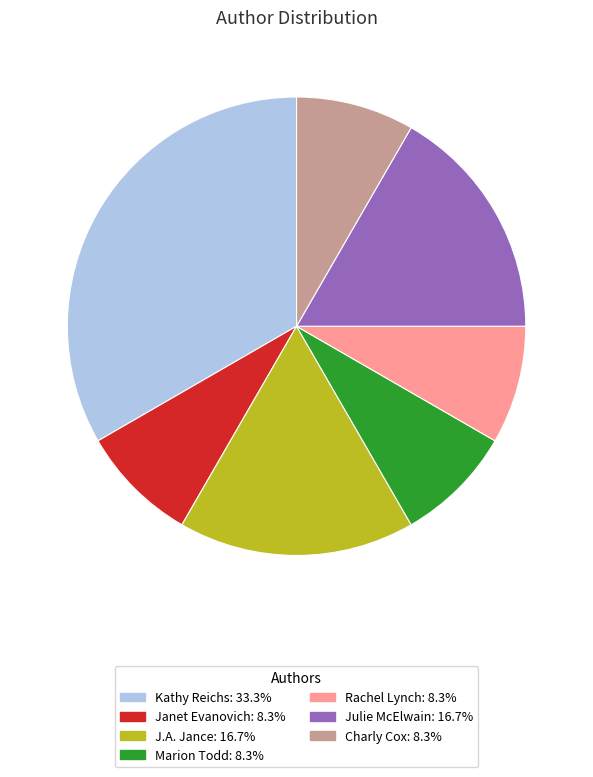

What is the ratio of the value at Julie McElwain to the value at Marion Todd?

2.0